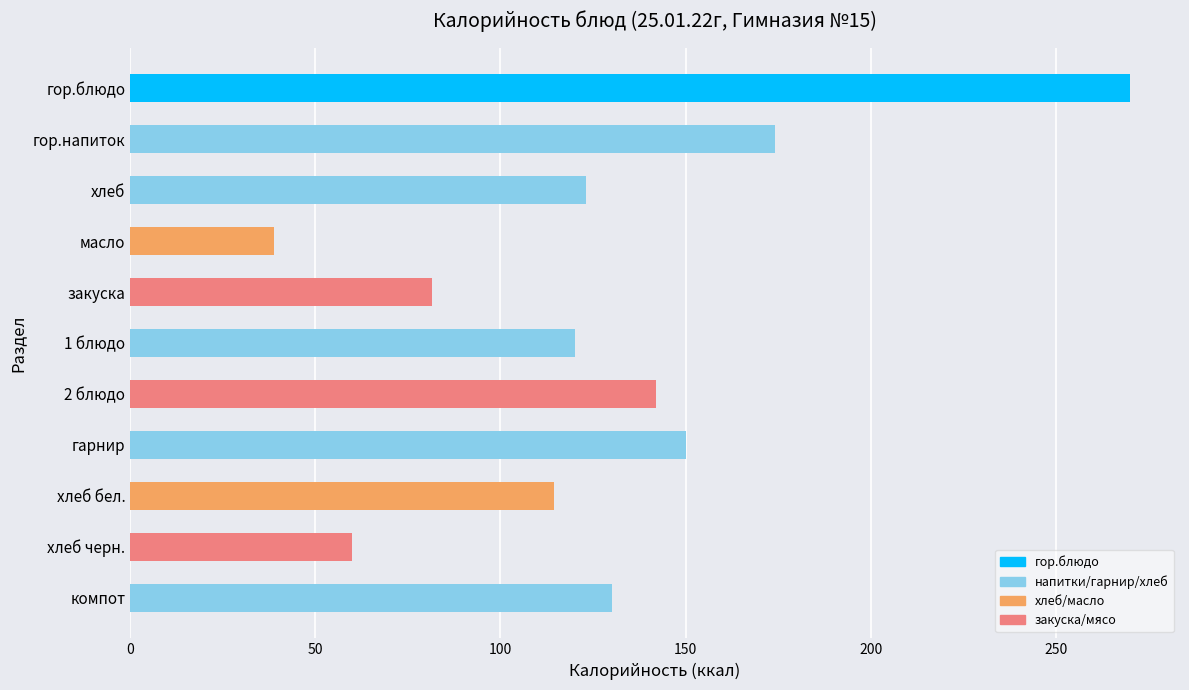

Which label corresponds to the smallest value in the chart?

масло